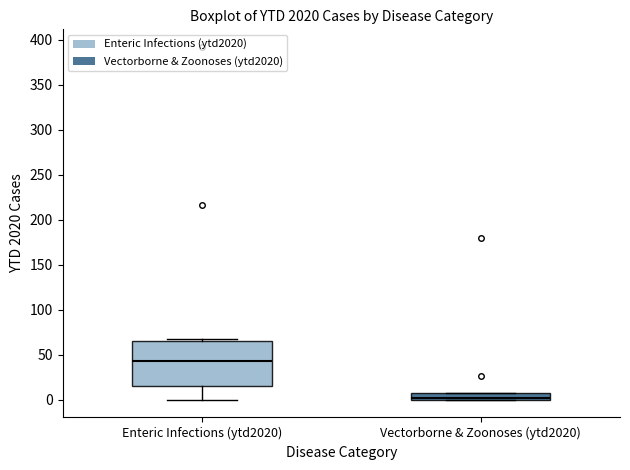

Reading left to right, read every box against the y-axis: the position of its median line, the range the box covers, and the ends of its whiskers. The values are not printed on the chart, so give them approximately, as read against the axis.

Enteric Infections (ytd2020): median 45, box 15 to 65, whiskers 0 to 70
Vectorborne & Zoonoses (ytd2020): median 5, box 0 to 10, whiskers 0 to 10